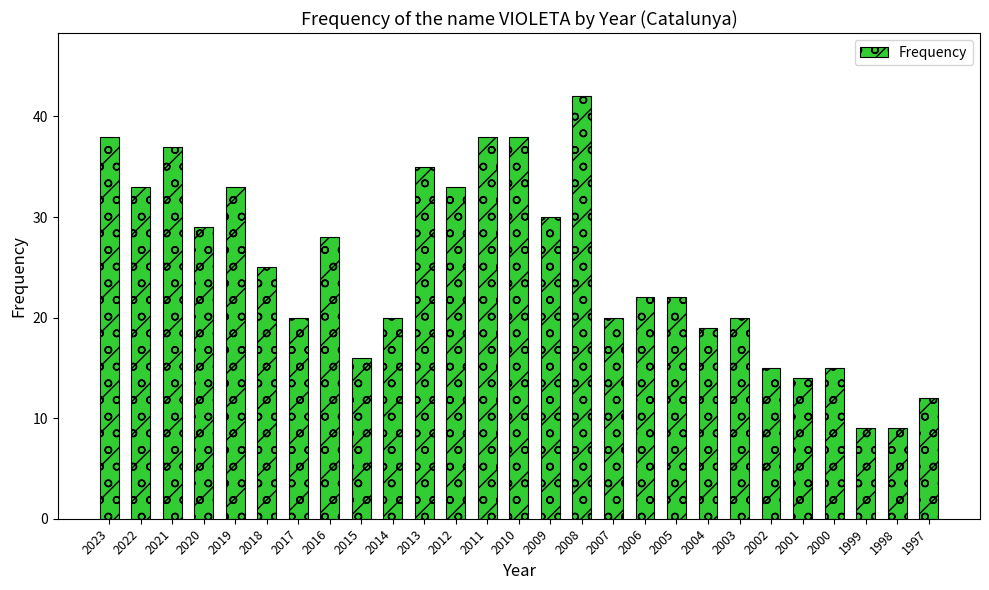

What is the greatest value displayed?

42